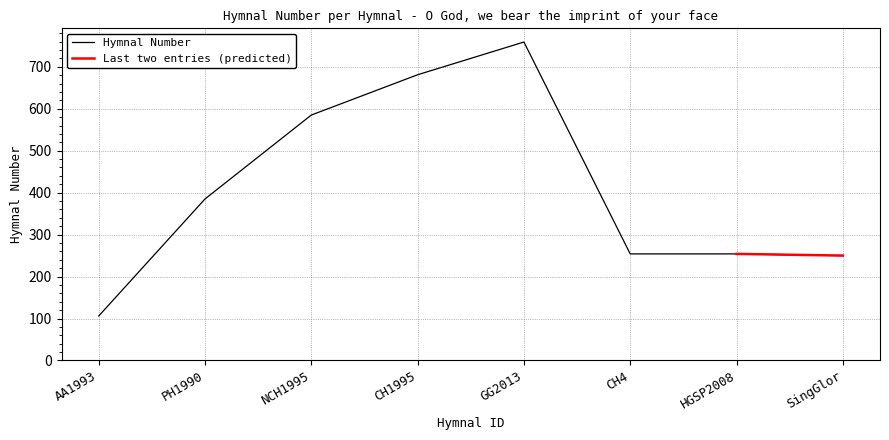

What is the difference between the values at NCH1995 and AA1993?

479